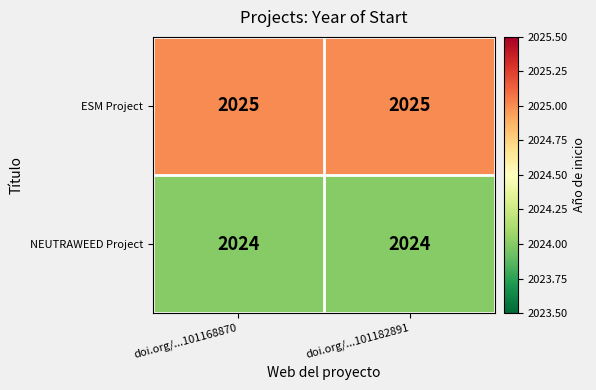

The NEUTRAWEED Project series shows 2024 at doi.org/...101182891. True or false?

True